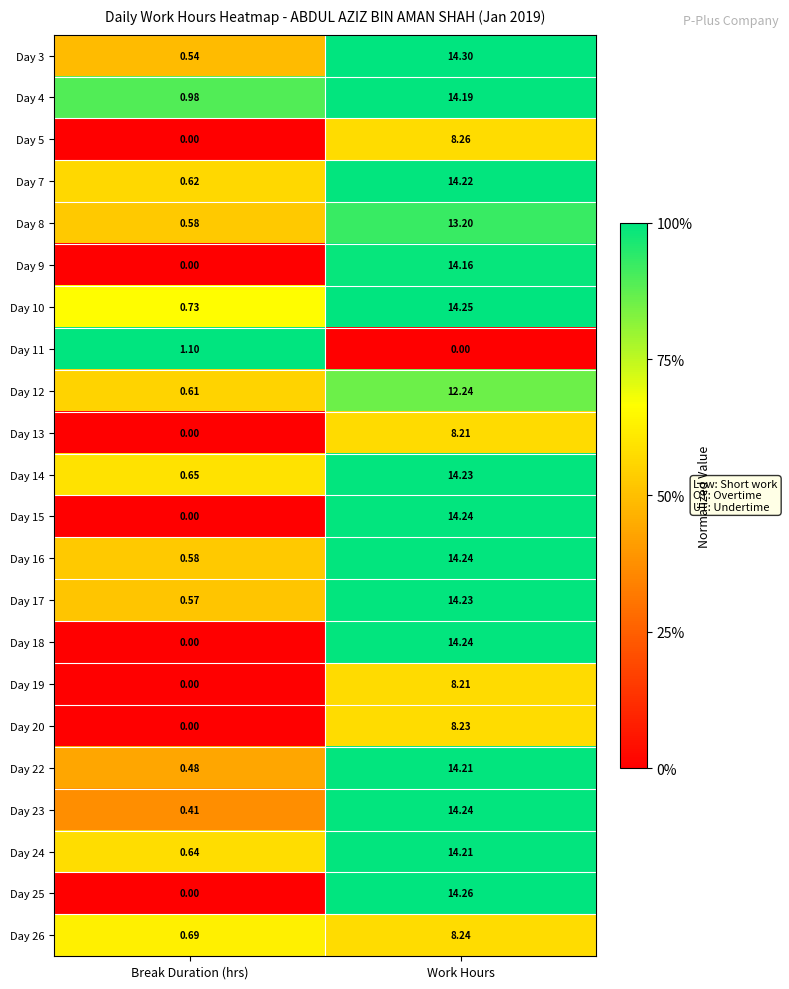

List the labels in order of Day 5 value, smallest first.

Break Duration (hrs), Work Hours